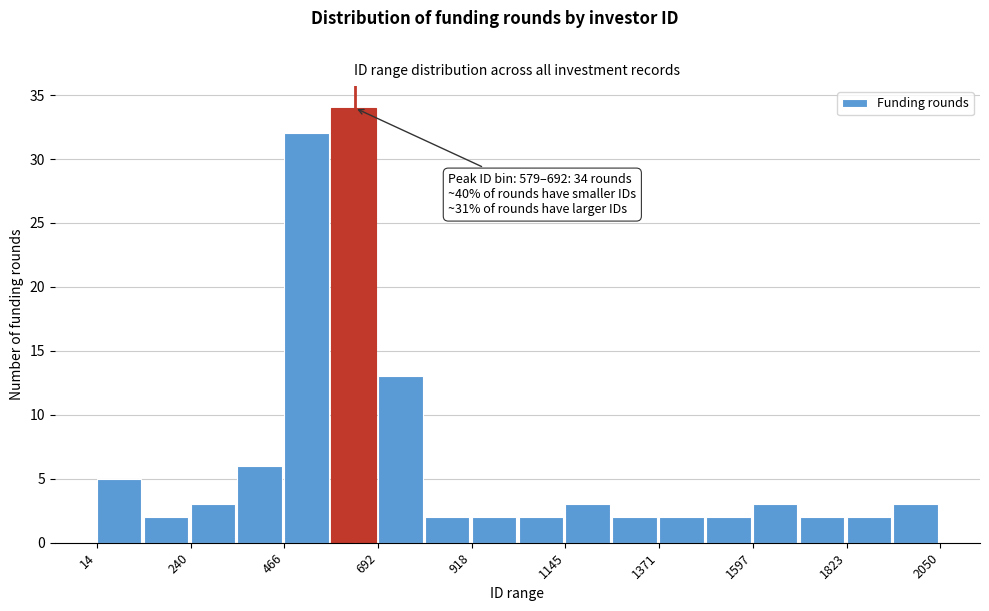

Around what value on the x-axis is the tallest bar? Give the approximate position of its centre, as read against the axis.

650